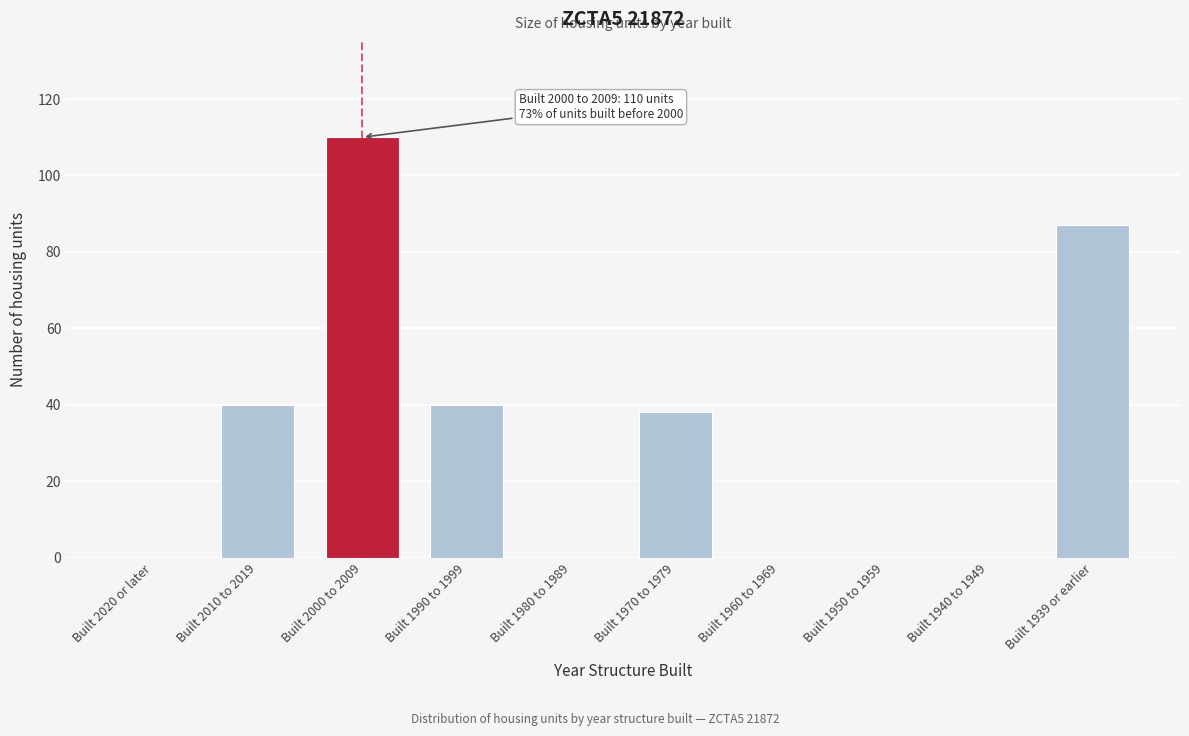

Reading right to left, transcribe all the data shown in this chart.

Built 1939 or earlier=87	Built 1940 to 1949=0	Built 1950 to 1959=0	Built 1960 to 1969=0	Built 1970 to 1979=38	Built 1980 to 1989=0	Built 1990 to 1999=40	Built 2000 to 2009=110	Built 2010 to 2019=40	Built 2020 or later=0